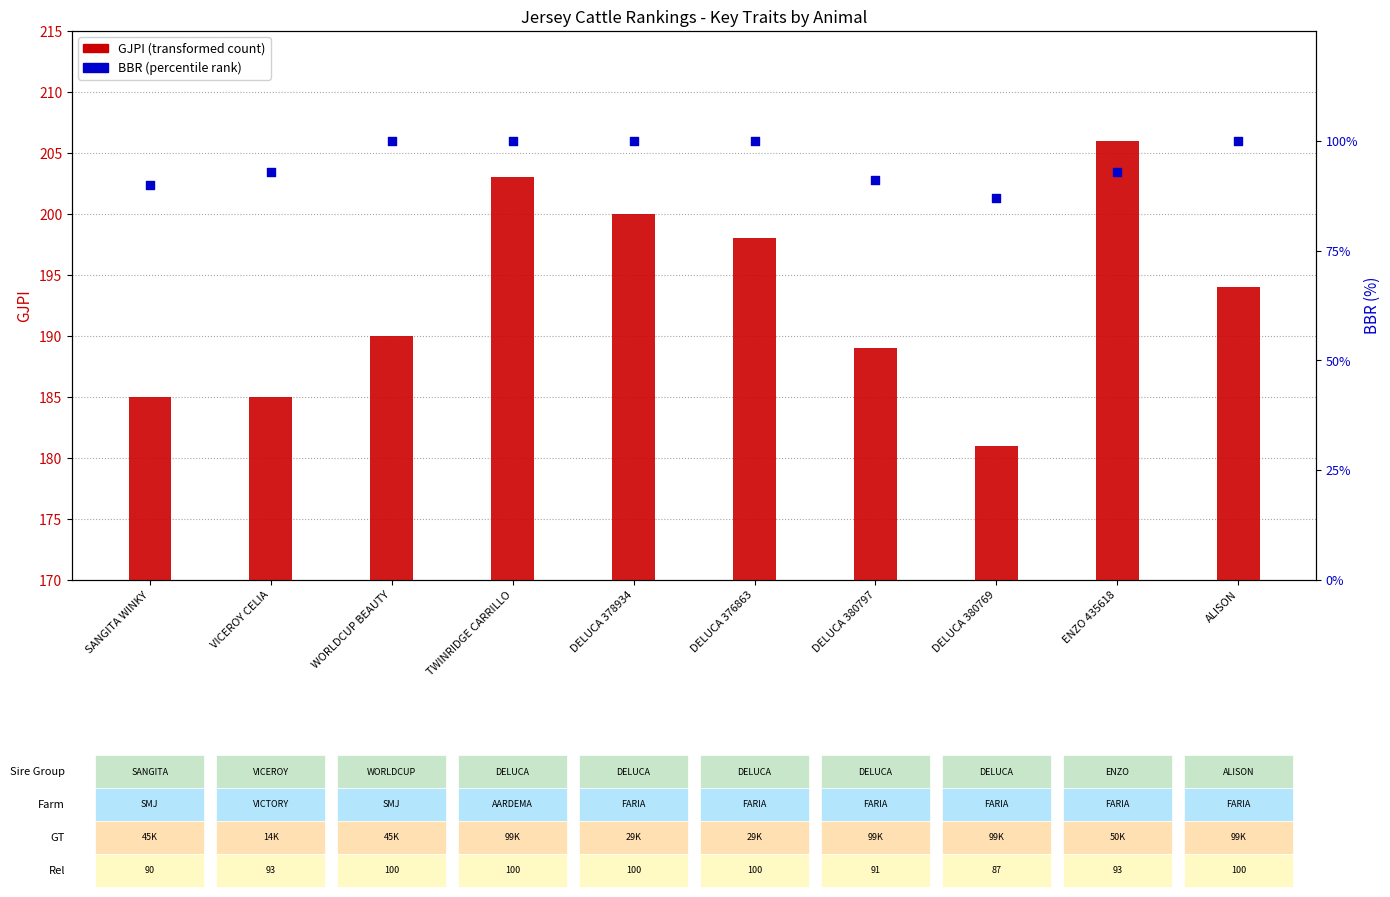

Which series has the largest Y range (max minus min)?

GJPI